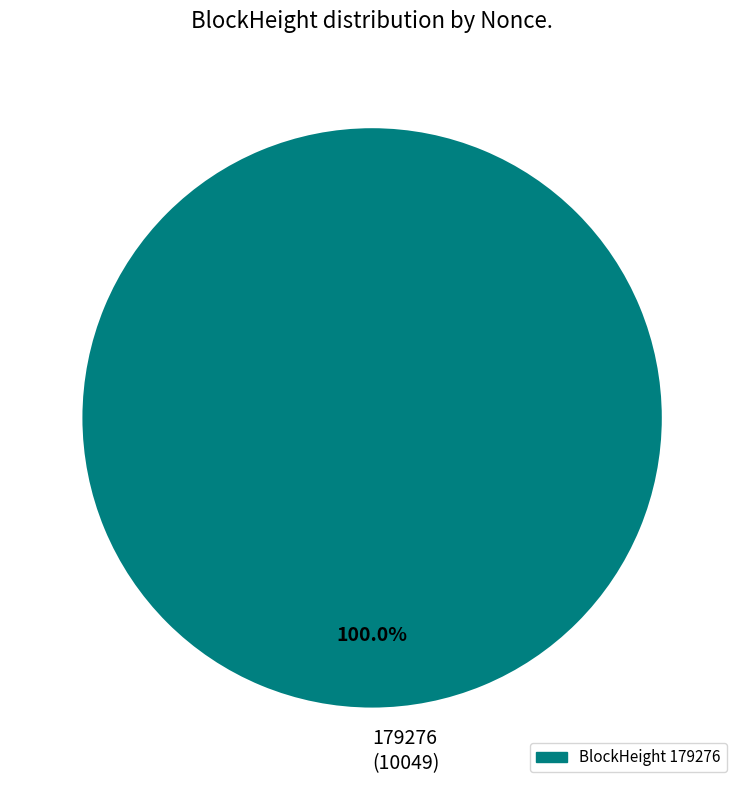

Rank the categories by value from highest to lowest.

179276 (10049)